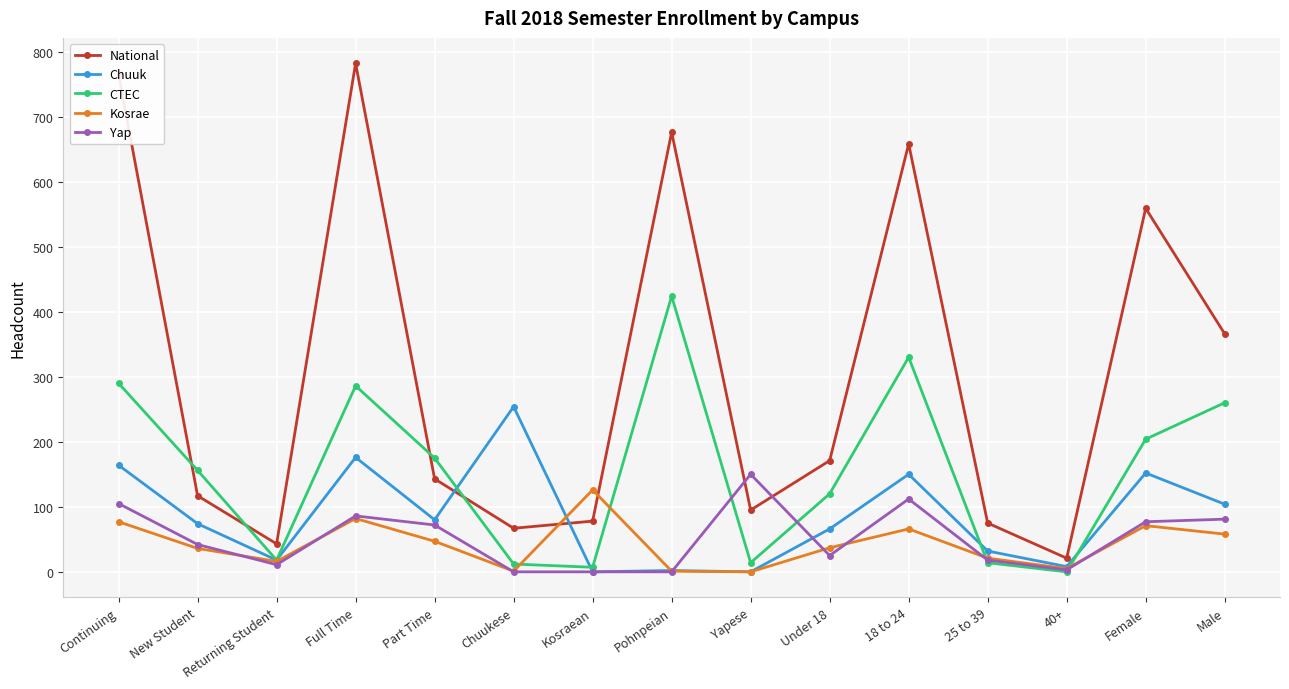

How many distinct data groups are displayed?

5